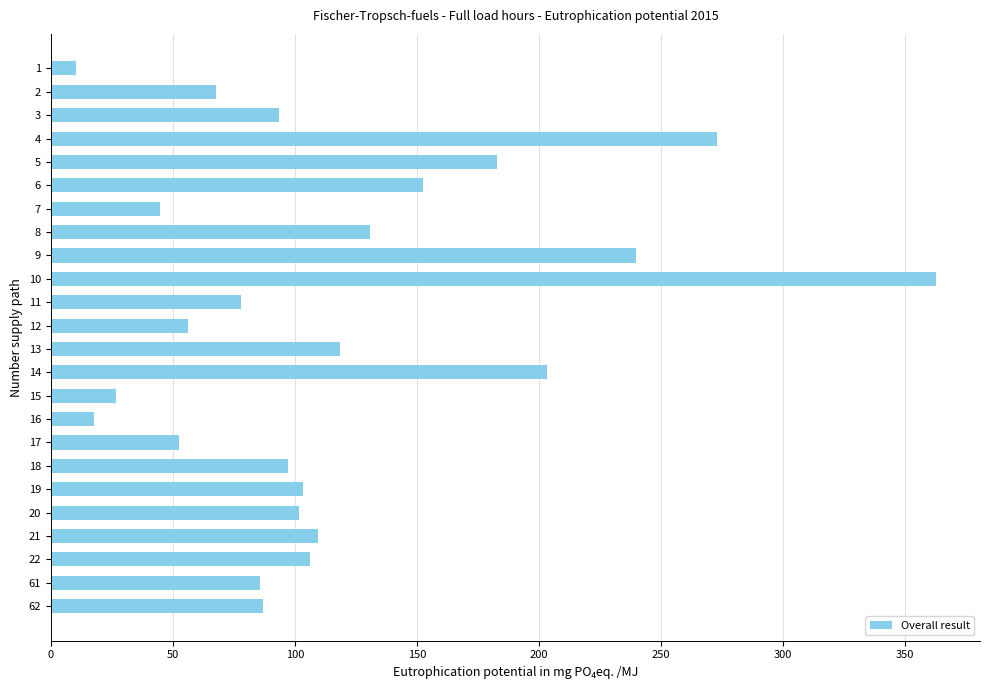

The value at 2 is 67.5. True or false?

True